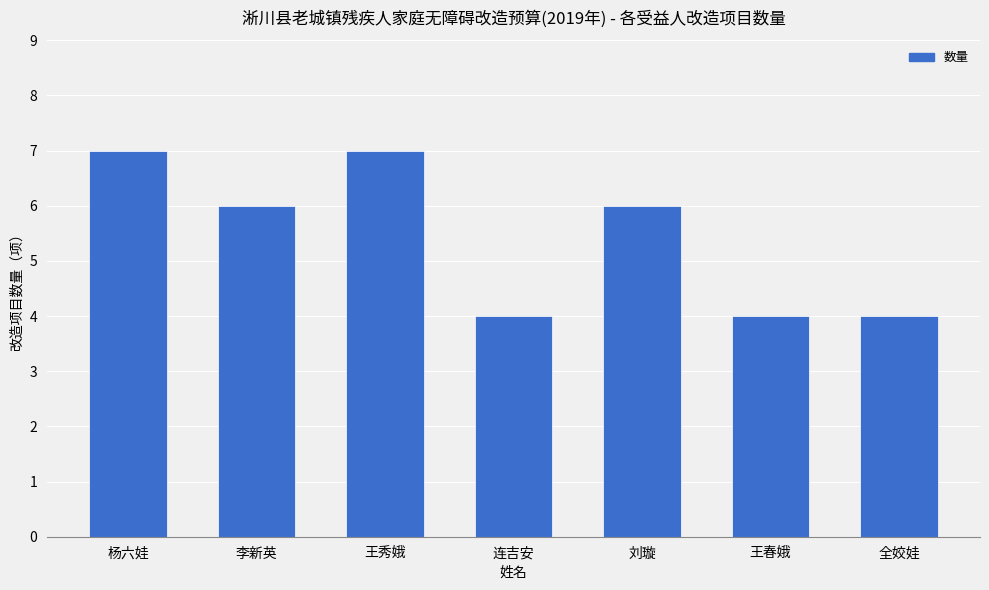

Reading right to left, list all the values displayed in this chart.

全姣娃=4	王春娥=4	刘璇=6	连吉安=4	王秀娥=7	李新英=6	杨六娃=7